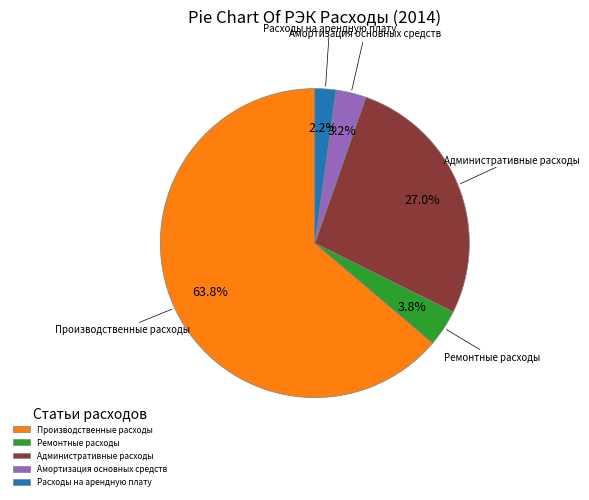

Does Административные расходы represent more than half of the total?

No